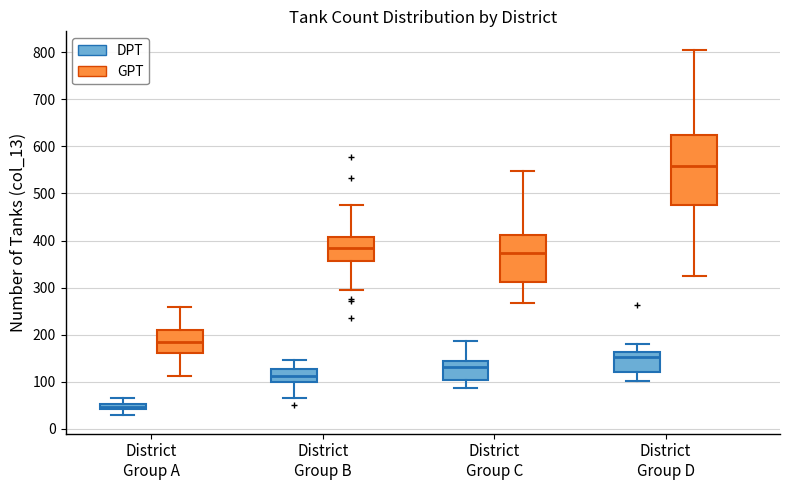

Where is the upper edge of the box for District Group A (DPT) on the y-axis? The values are not printed on the chart, so give them approximately, as read against the axis.

50